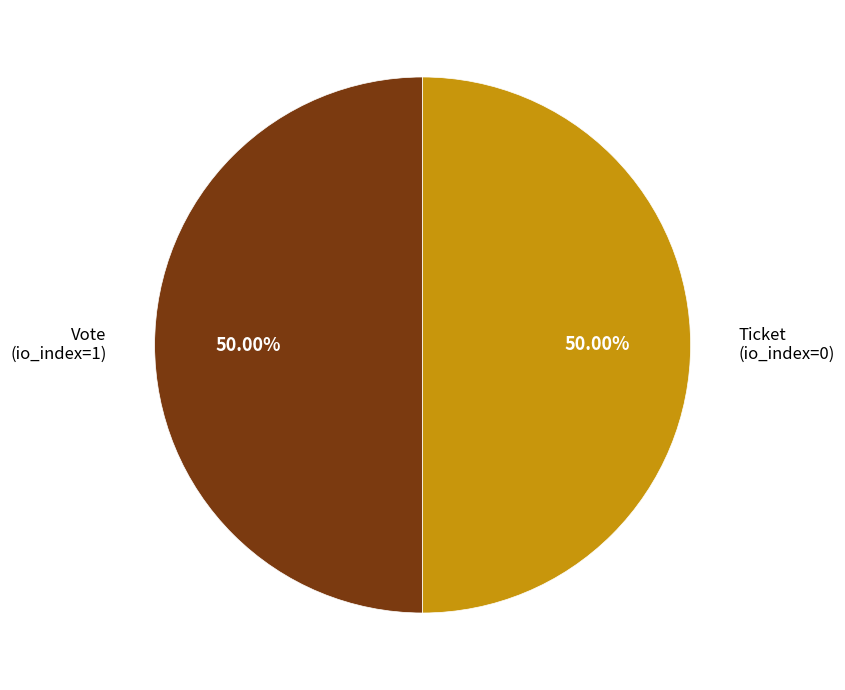

Do Vote (io_index=1) and Ticket (io_index=0) together represent more than half of the pie?

Yes